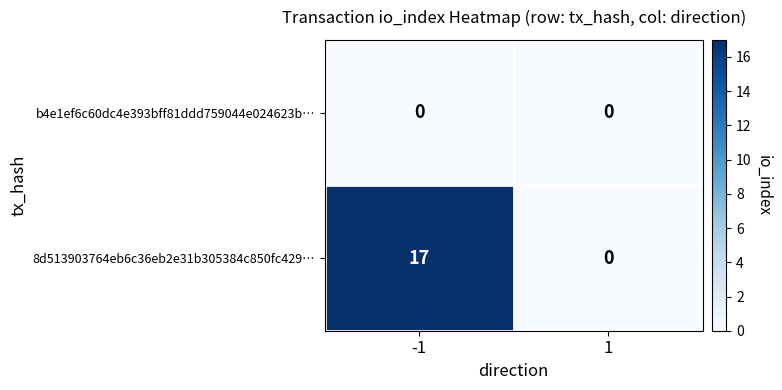

At which category is the sum across all series the highest?

-1